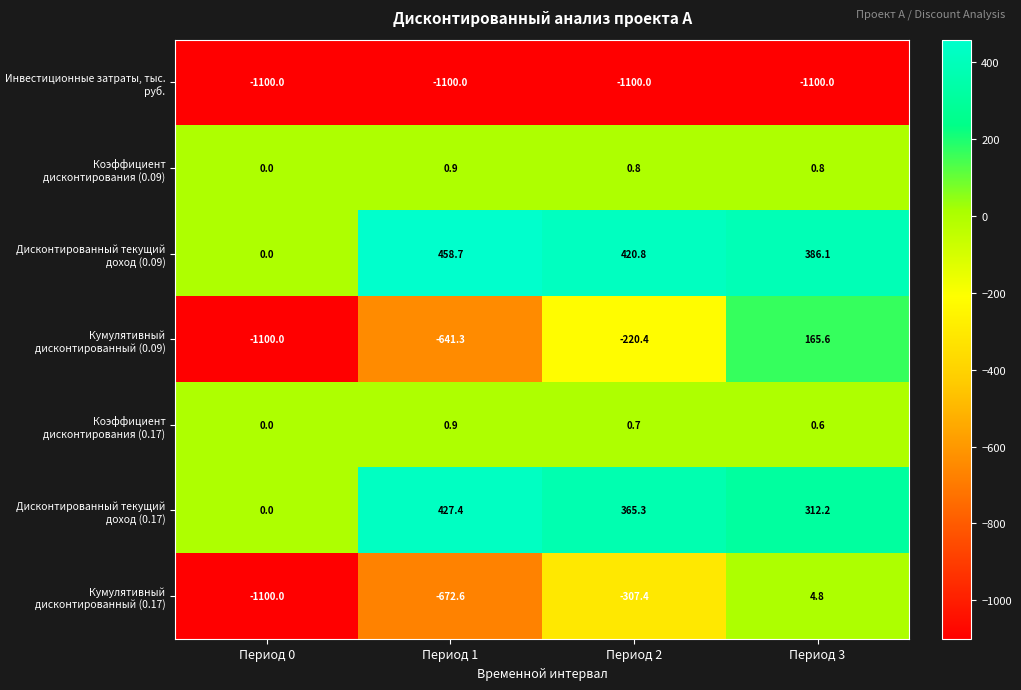

Rank the categories by Кумулятивный дисконтированный (0.09) value from lowest to highest.

Период 0, Период 1, Период 2, Период 3